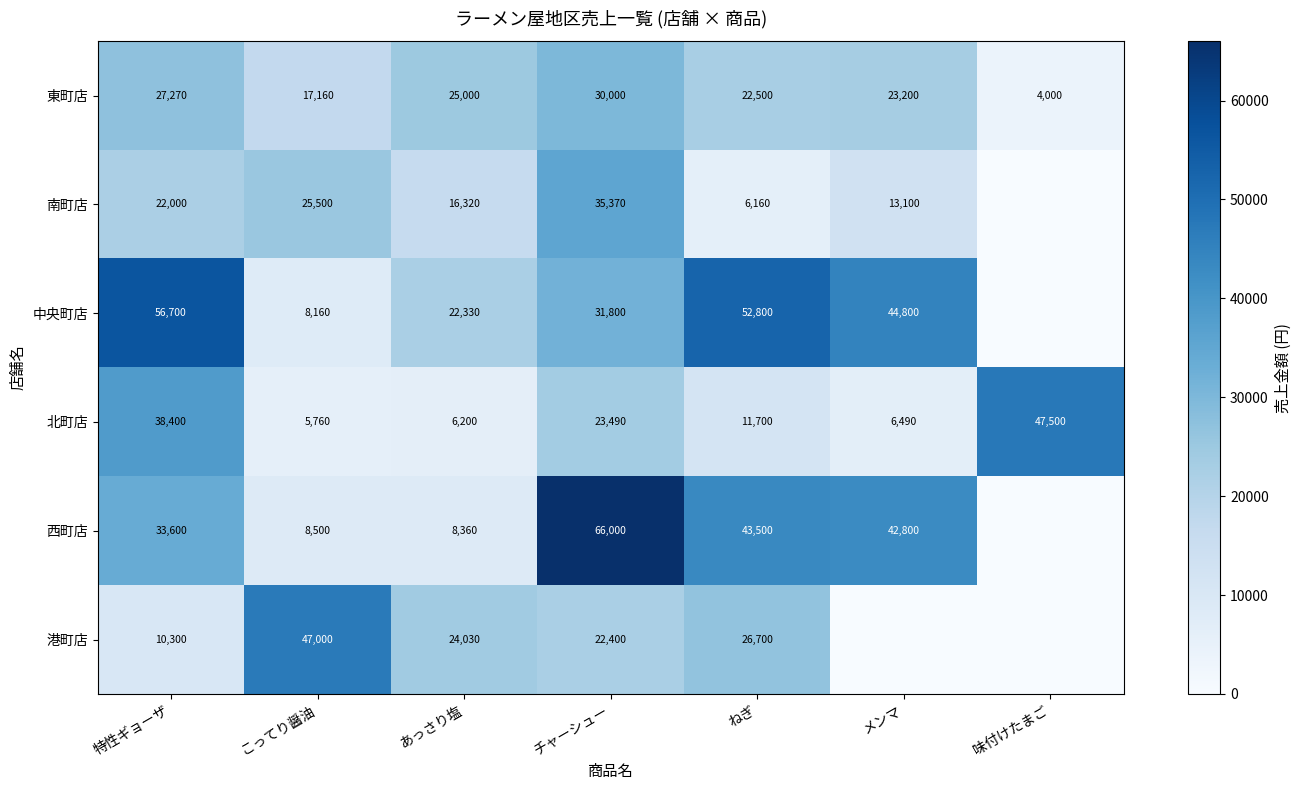

What is the difference between the highest and lowest values at ねぎ?

46640